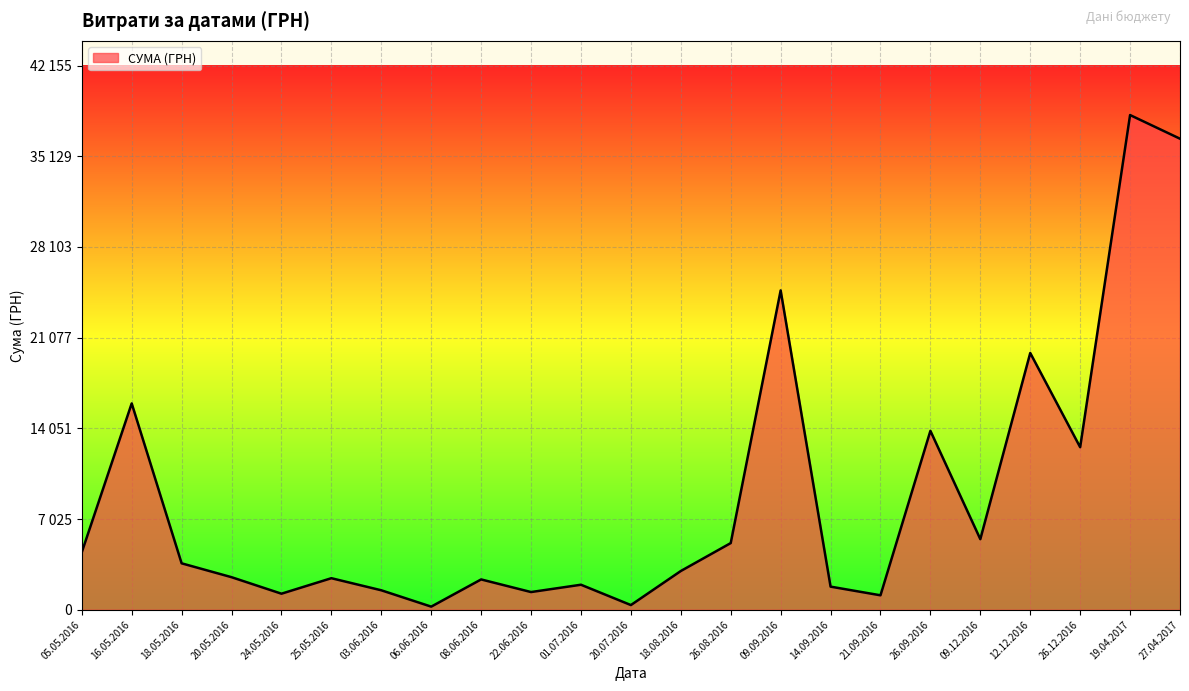

Which category has the highest value across all series?

19.04.2017